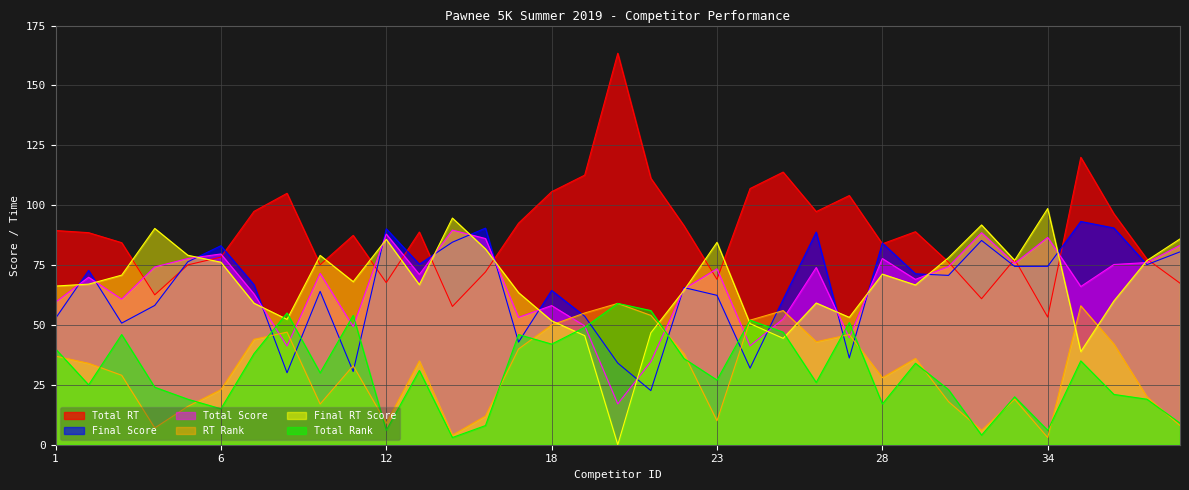

How many times do Total RT and Final RT Score cross each other?

15